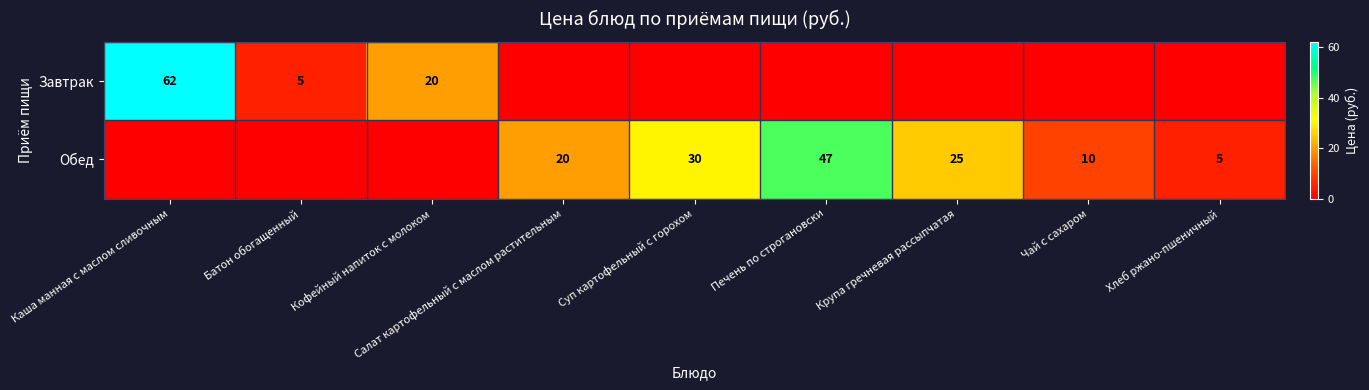

The value of Завтрак at Батон обогащенный is 7. True or false?

False